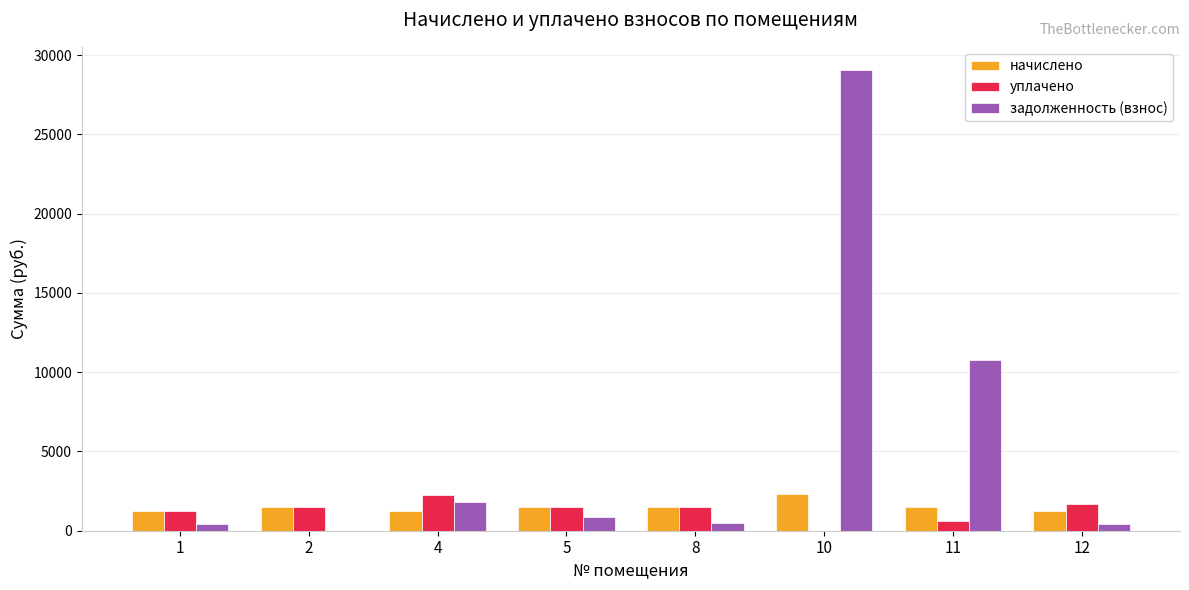

What is the highest value of the начислено series?

2342.6